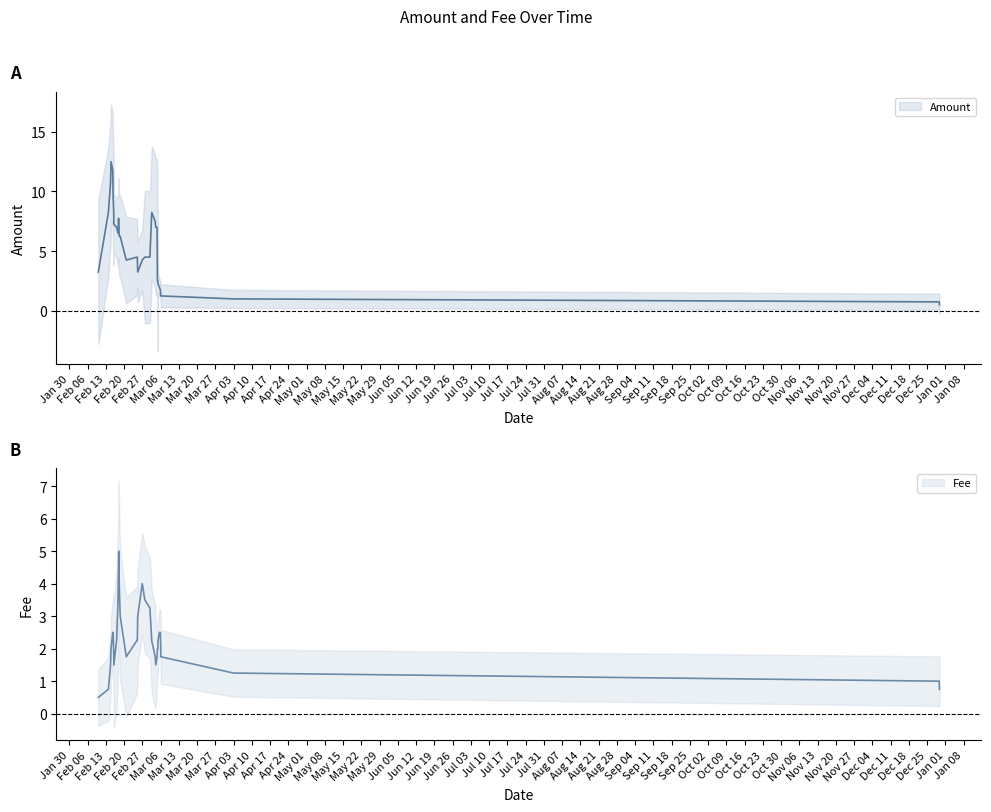

How many times do Fee and Amount cross each other?

1